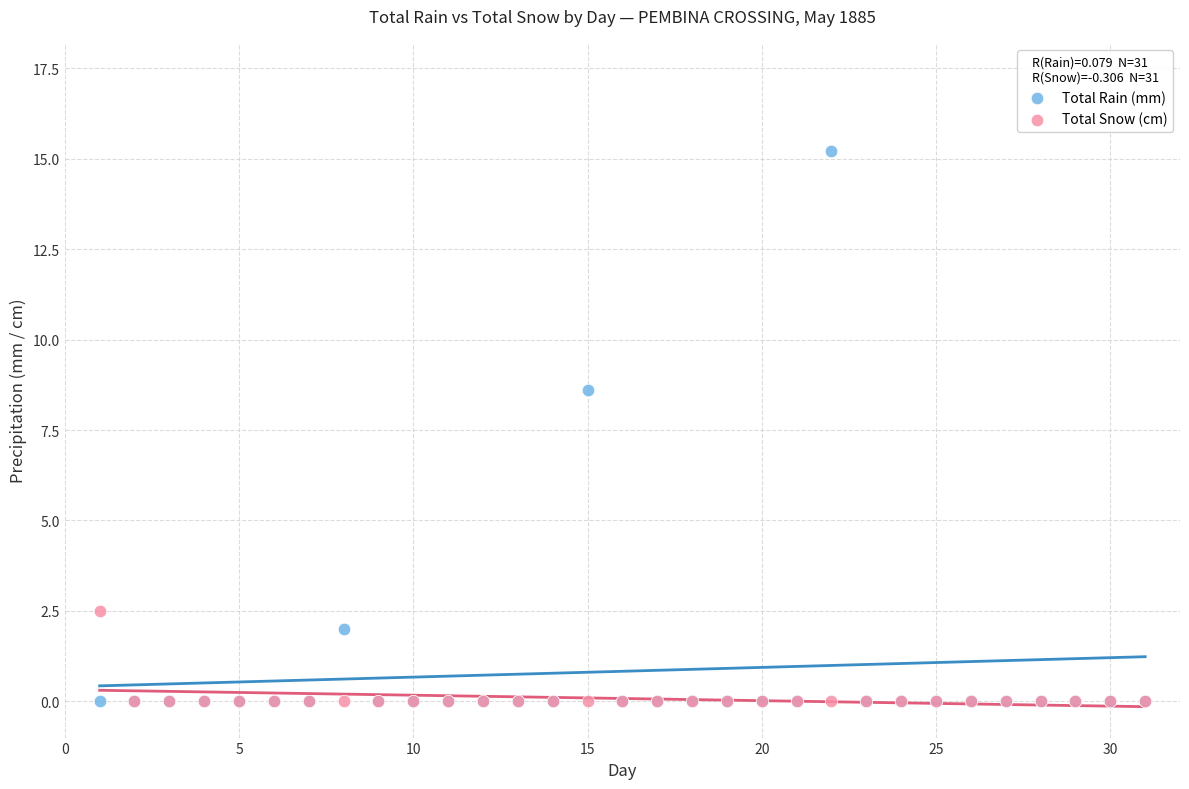

In the Total Rain (mm) series, what Y value is closest to 7?

8.6